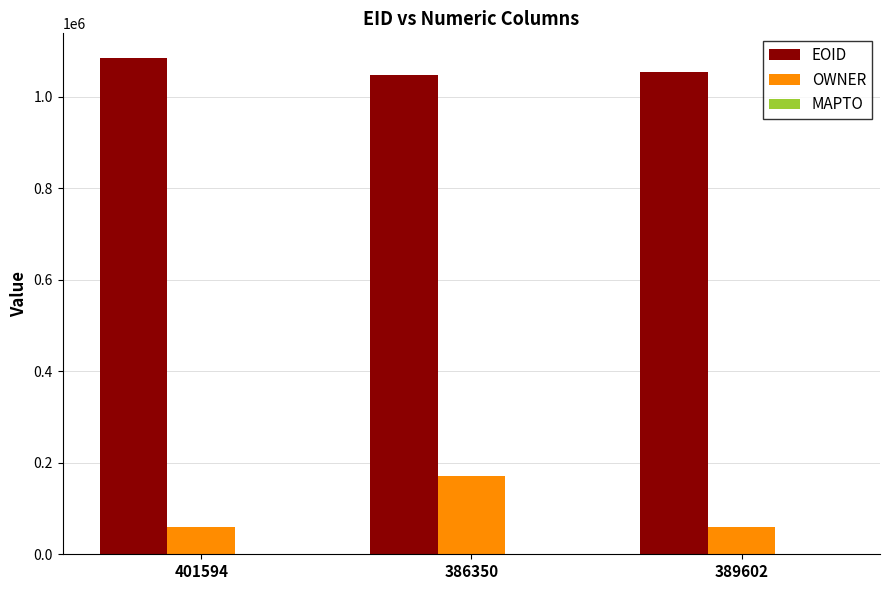

How many series are shown in this chart?

2